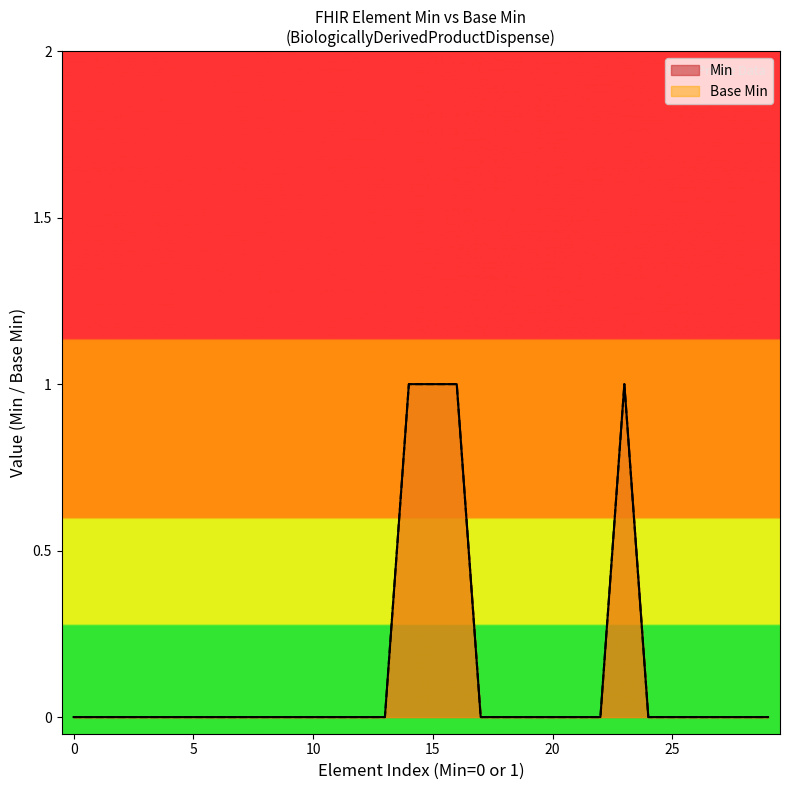

Reading left to right, what are all the values shown in this chart?

0	0	0	0	0	0	0	0	0	0	0	0	0	0	1	1	1	0	0	0	0	0	0	1	0	0	0	0	0	0